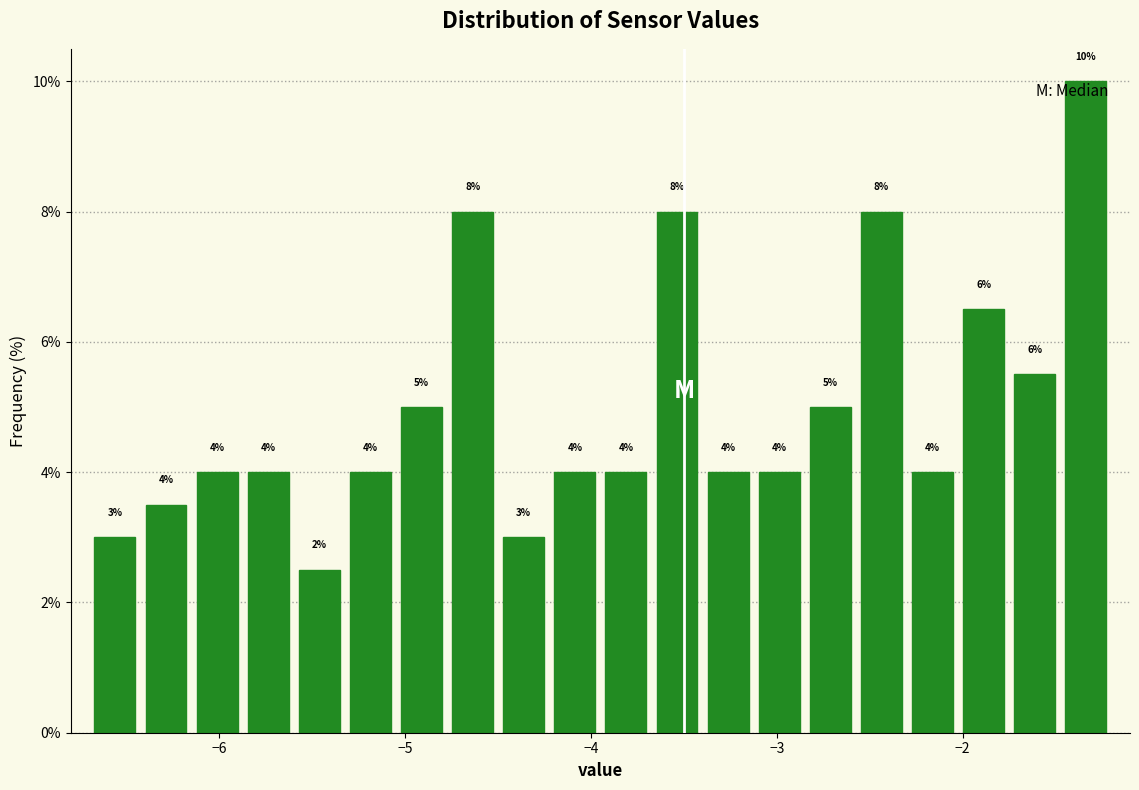

Read against the x-axis, roughly where is the centre of the tallest bar?

-1.3